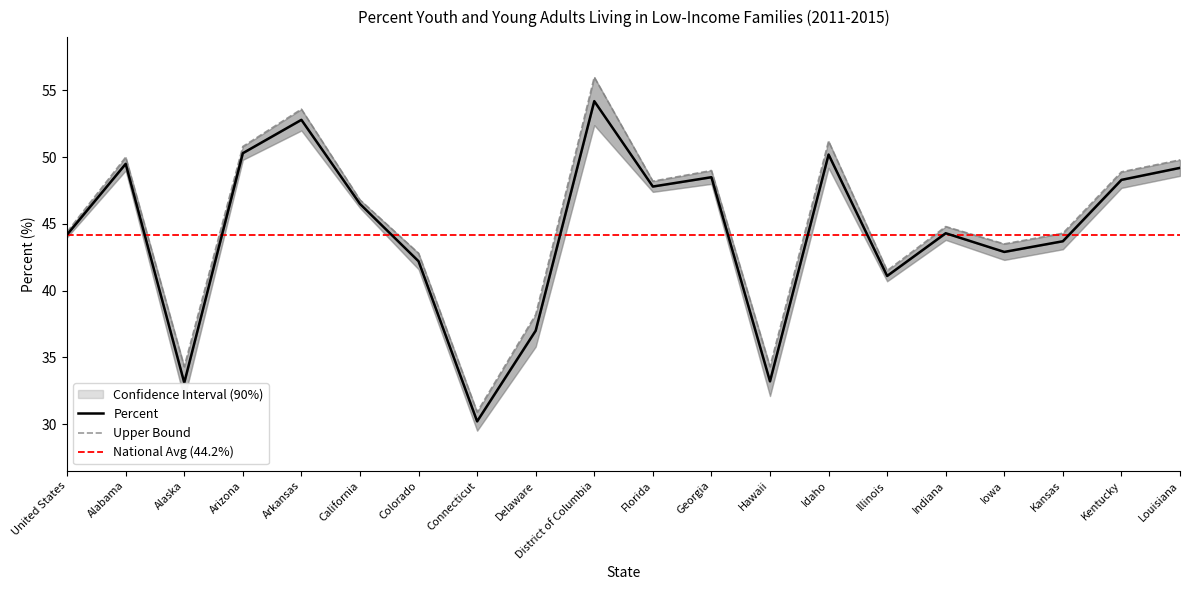

The Percent series shows 37.0 at Delaware. True or false?

True